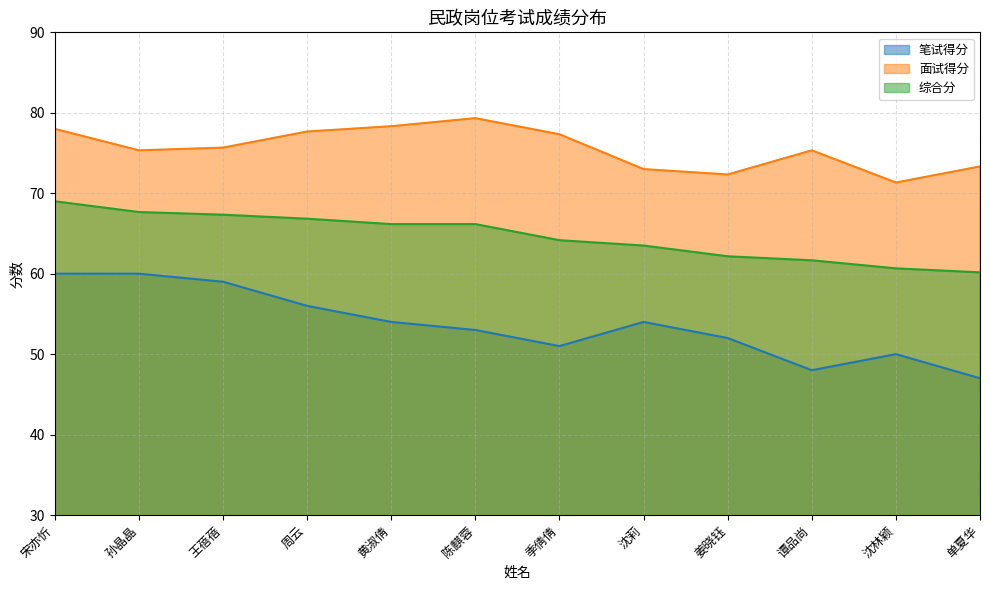

Is the value of 面试得分 at 黄淑倩 greater than the value of 综合分 at 谭品尚?

Yes